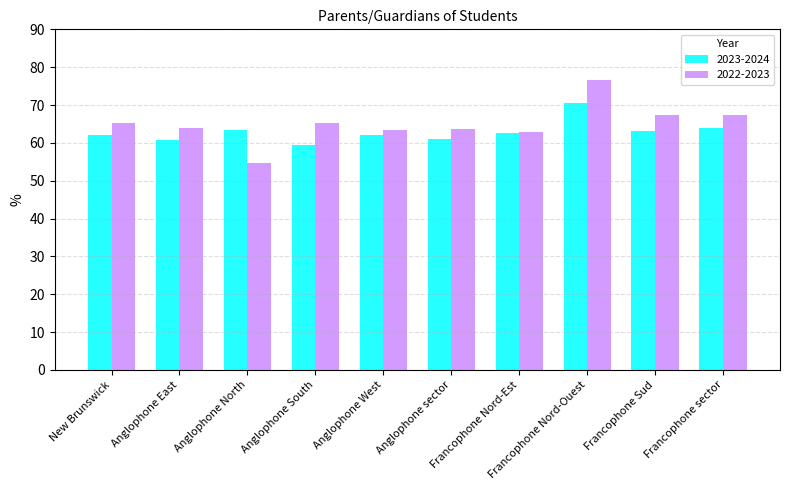

Is it true that 2022-2023 equals 93.4 at Anglophone East?

False